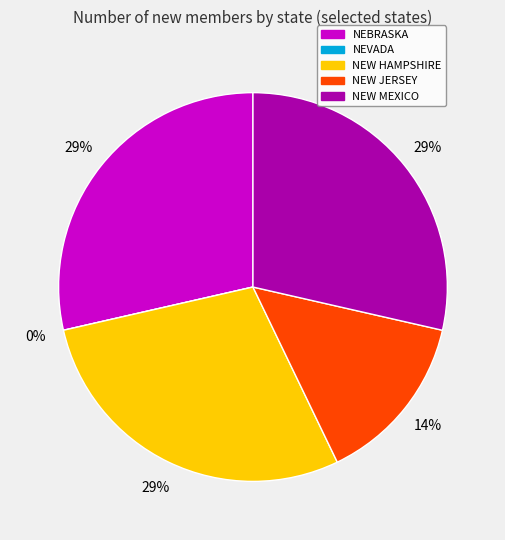

Which slice is the largest?

NEBRASKA